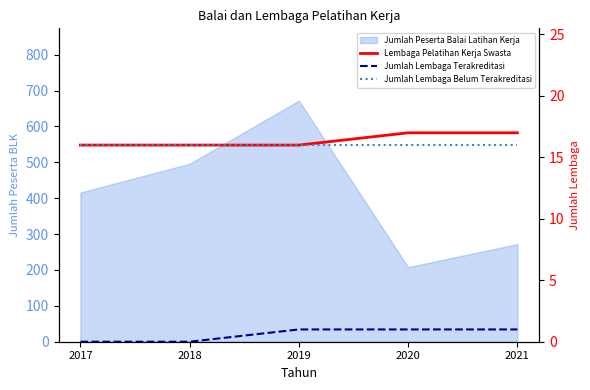

Does the chart display data point markers on the line(s)?

No